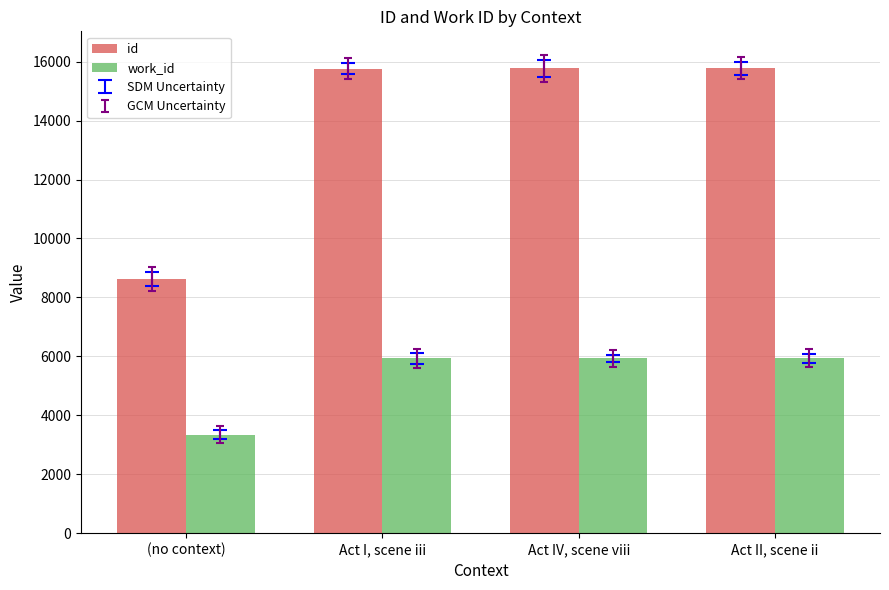

What is the difference between the highest and lowest values at Act IV, scene viii?

9833